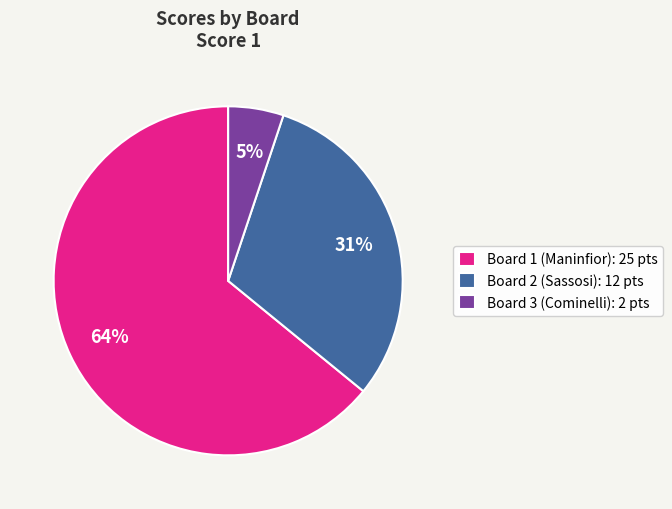

Do Board 1 (Maninfior) and Board 2 (Sassosi) together represent more than half of the pie?

Yes